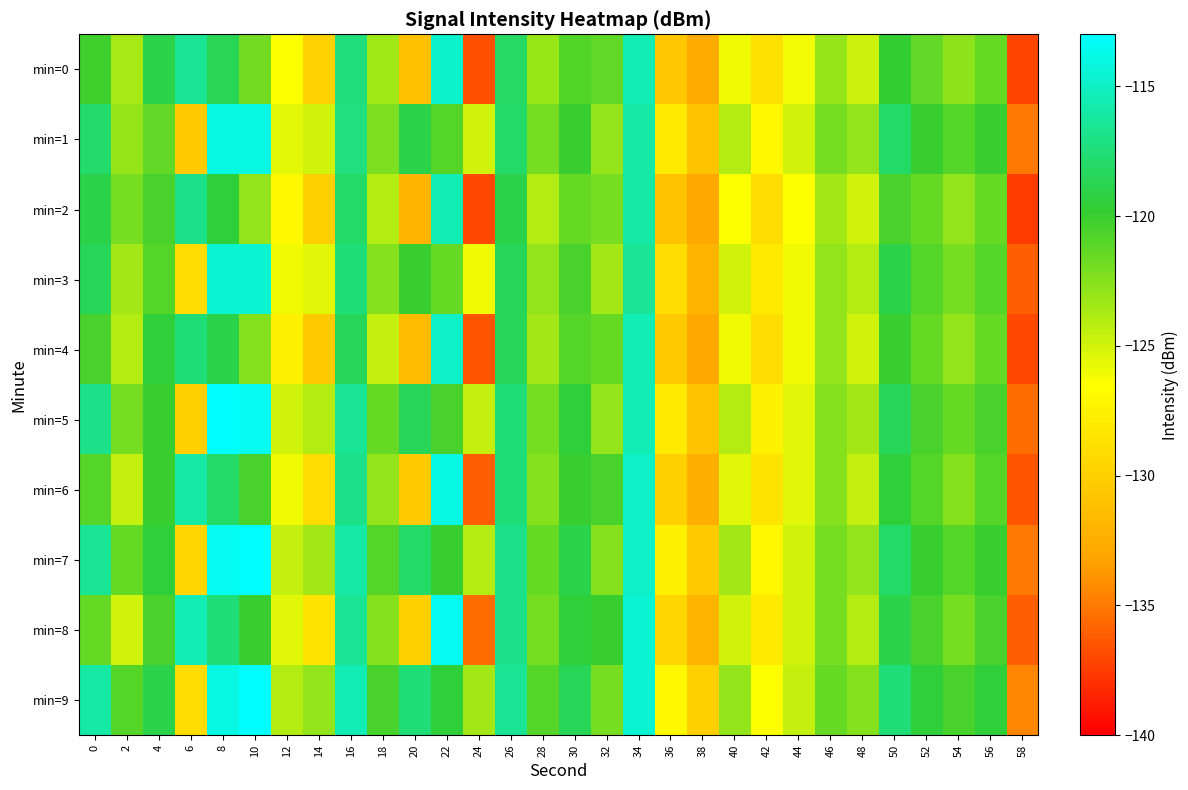

What is the total value across all series at 6?

-1230.5